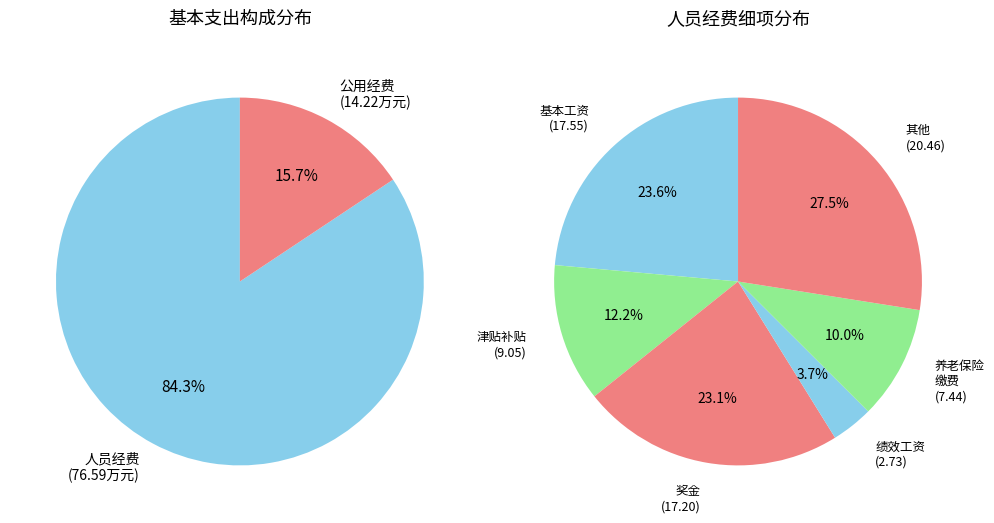

What is the majority slice?

人员经费